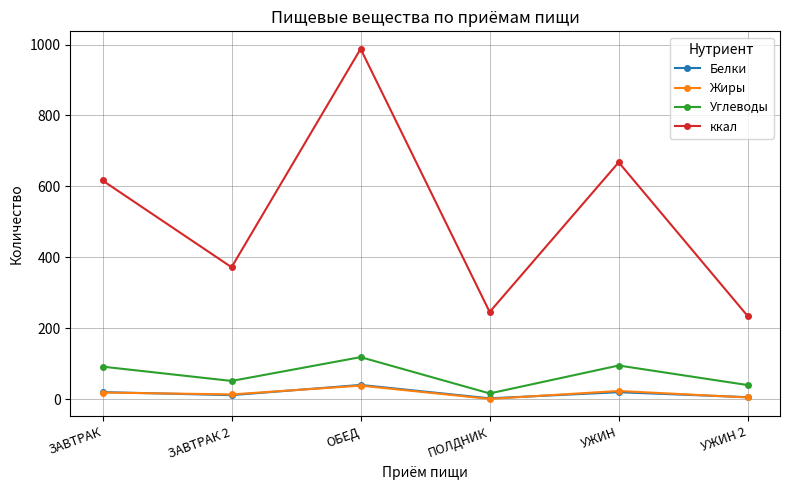

At how many categories does at least one series exceed 136?

6